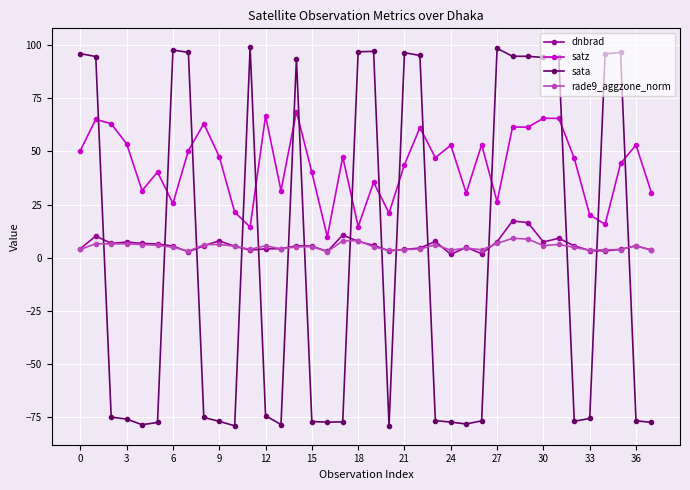

What is the highest value of the dnbrad series?

17.3